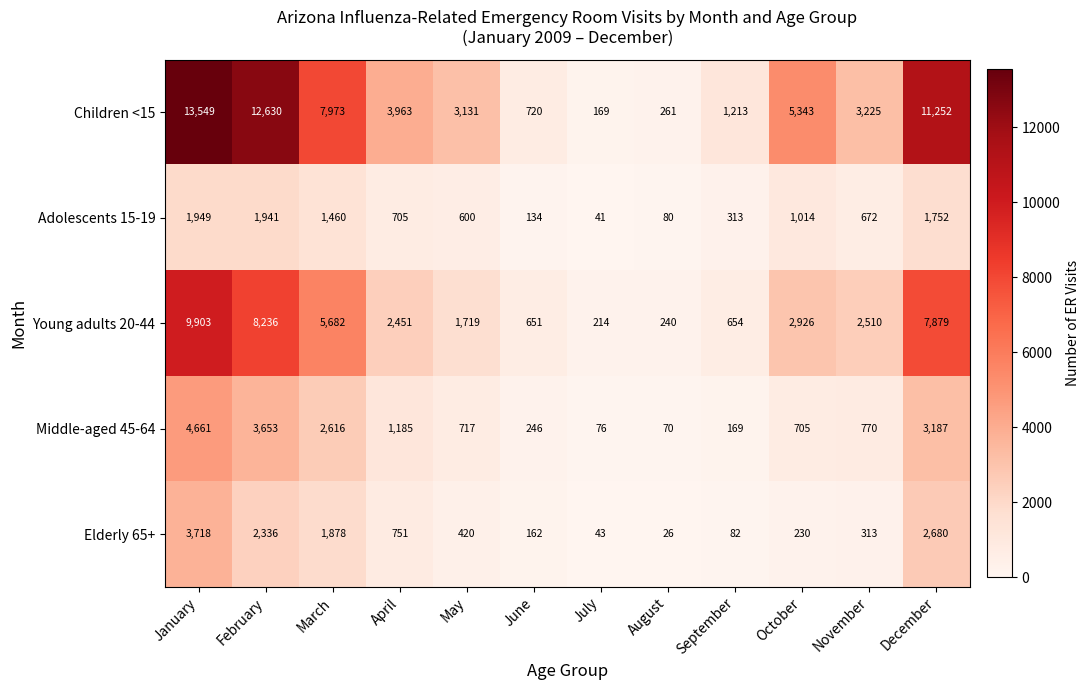

Where does the Elderly 65+ series first go above 420?

January